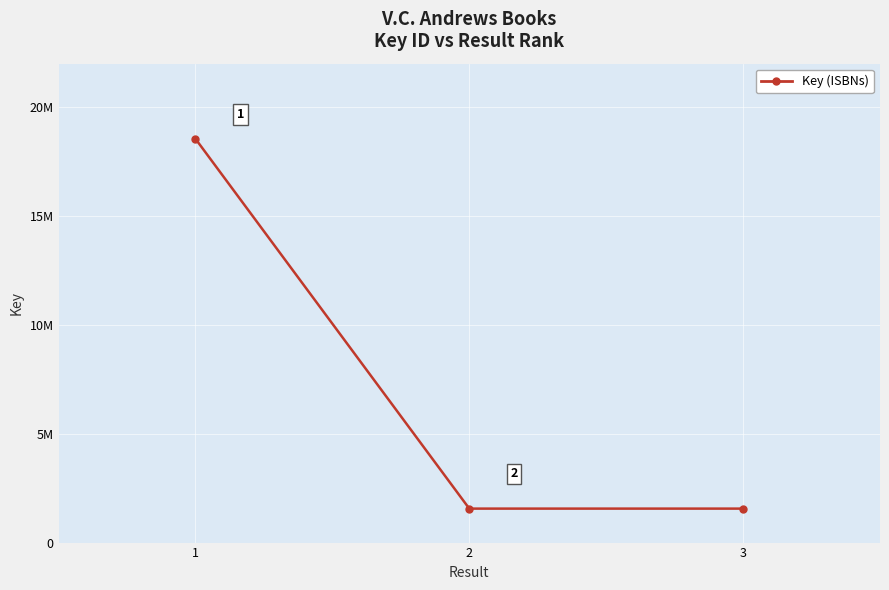

What is the value of the 2nd point from the left?

1560724